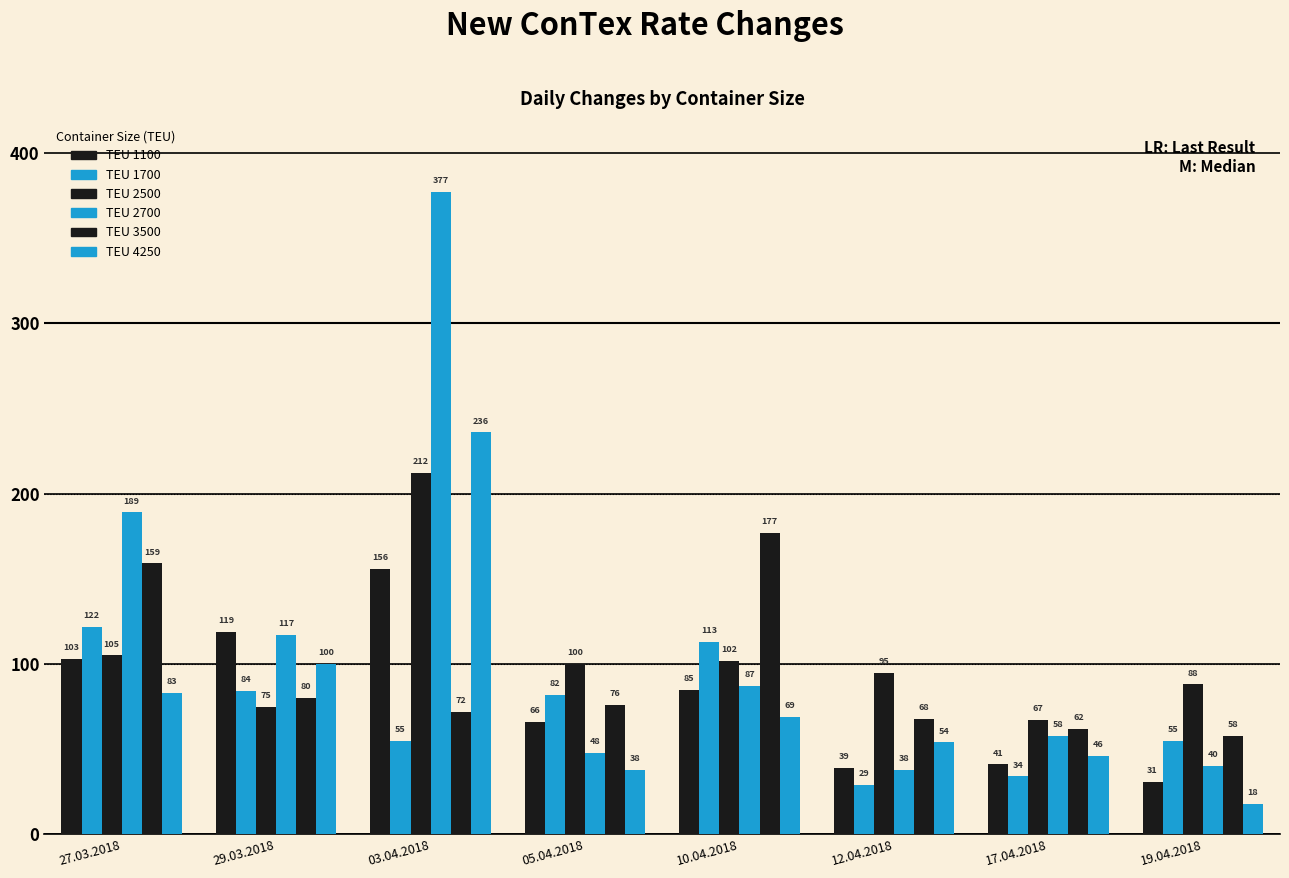

At which category is the sum across all series the highest?

03.04.2018